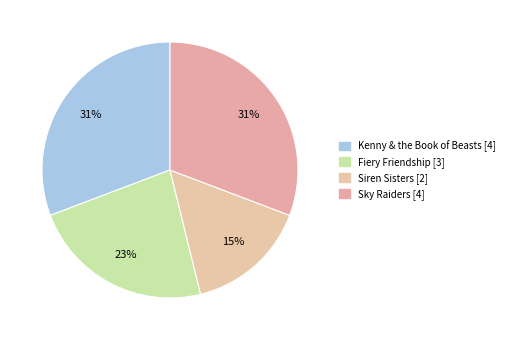

Combined, do Sky Raiders and Kenny & the Book of Beasts account for over 50%?

Yes